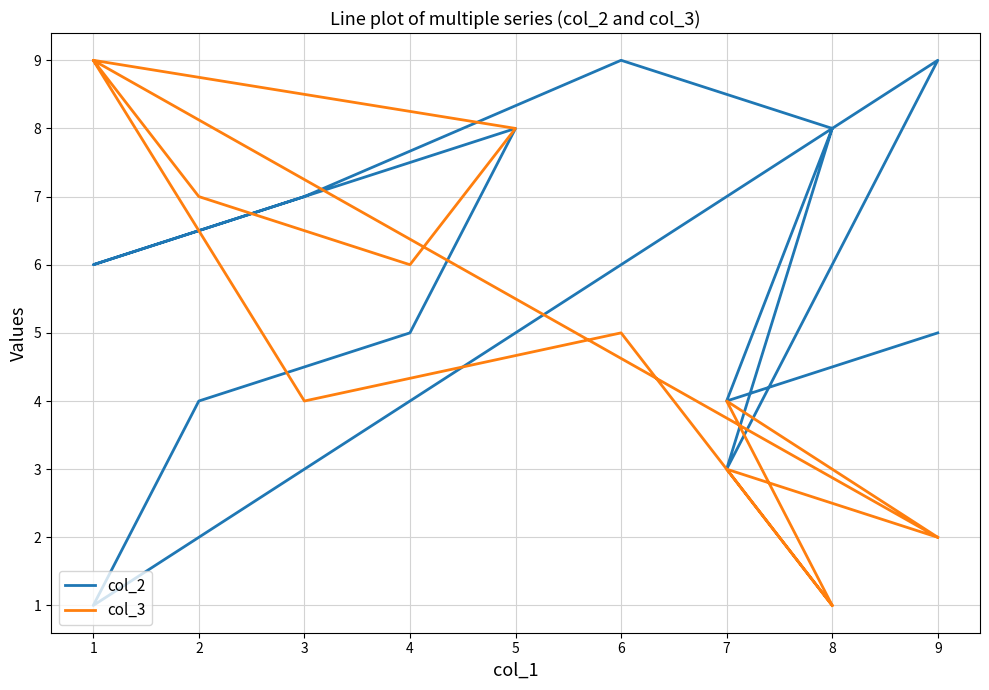

What is the sum of all col_3 values?

61